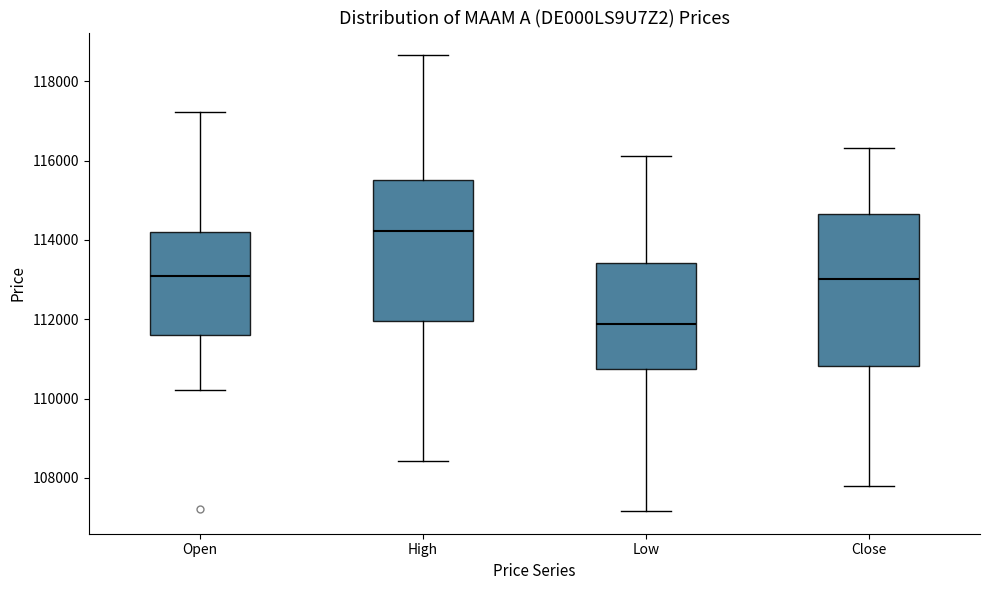

Comparing the boxes themselves (not the whiskers), which one is the tallest?

Close